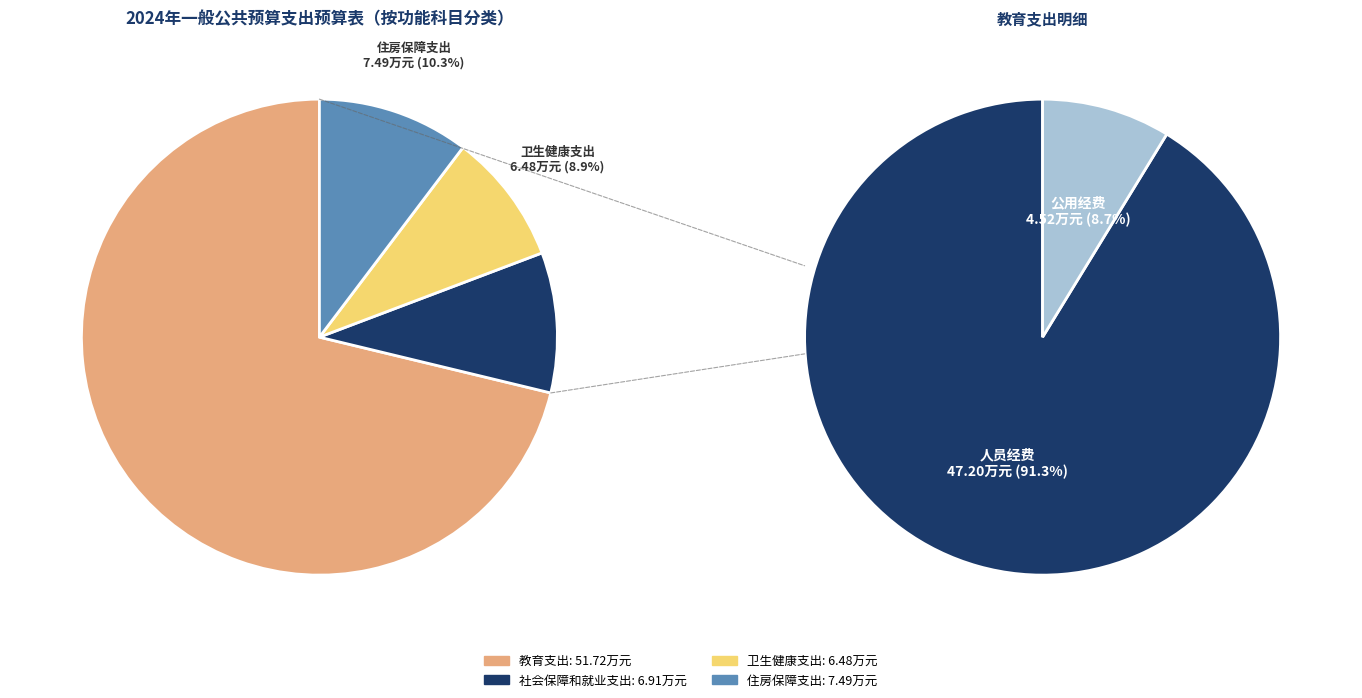

Which has a higher value, 住房保障支出 or 教育支出?

教育支出